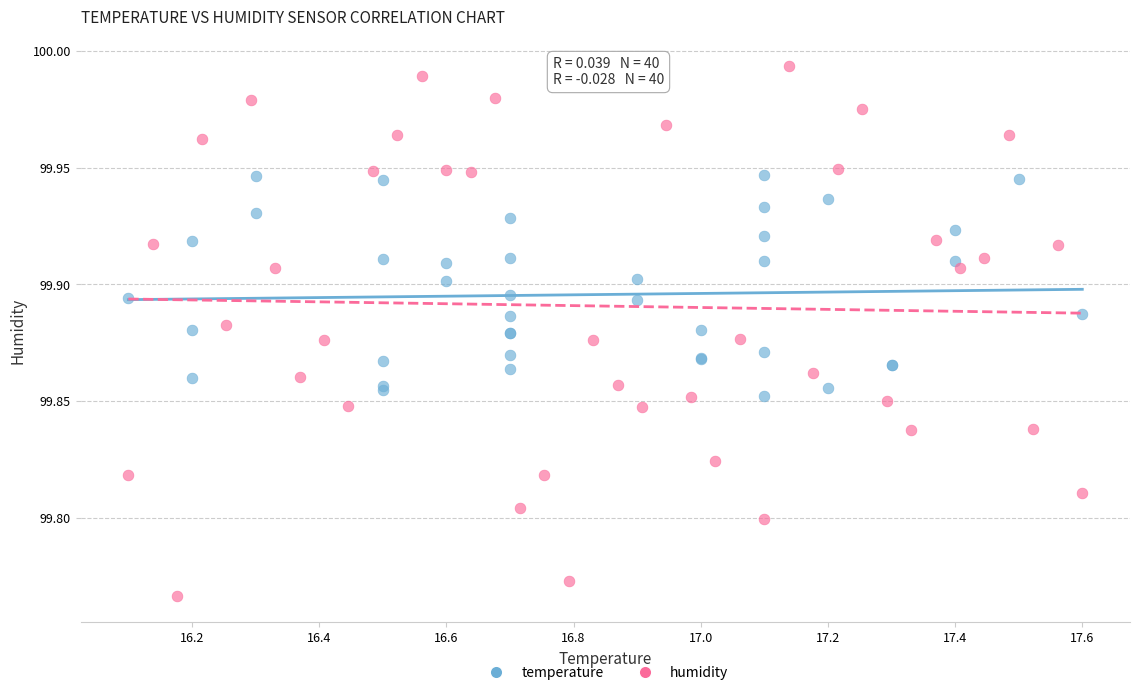

Which series reaches the minimum Y coordinate?

humidity